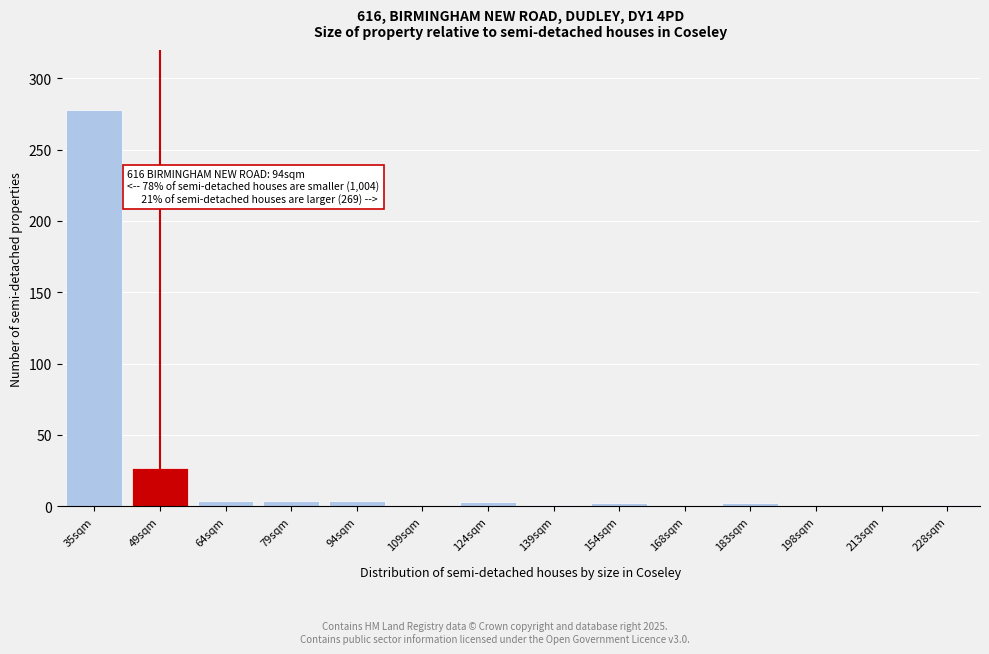

Where is the data nearest to the value 139?

49sqm